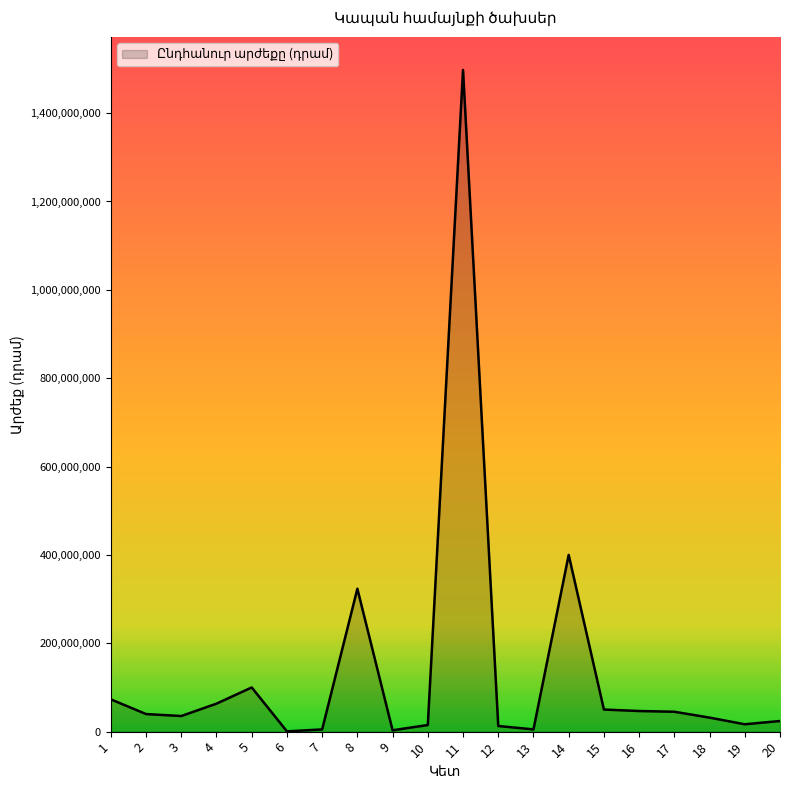

What is the smallest value displayed?

600000